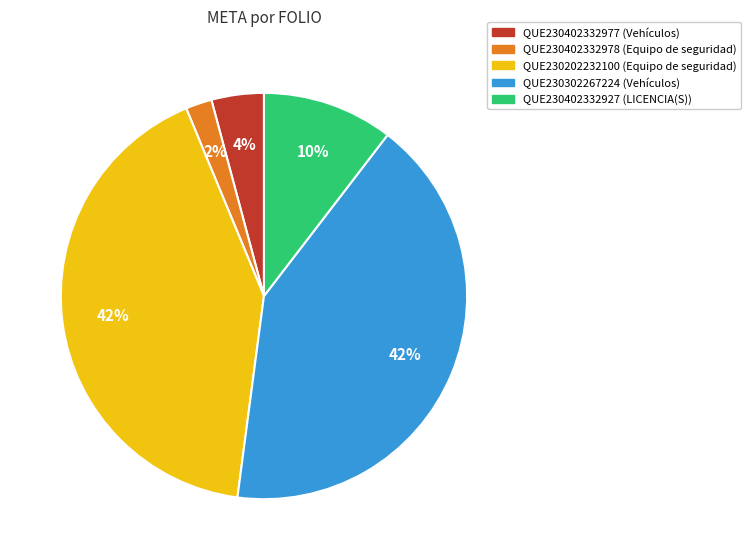

Which has a higher value, QUE230402332978 or QUE230302267224?

QUE230302267224